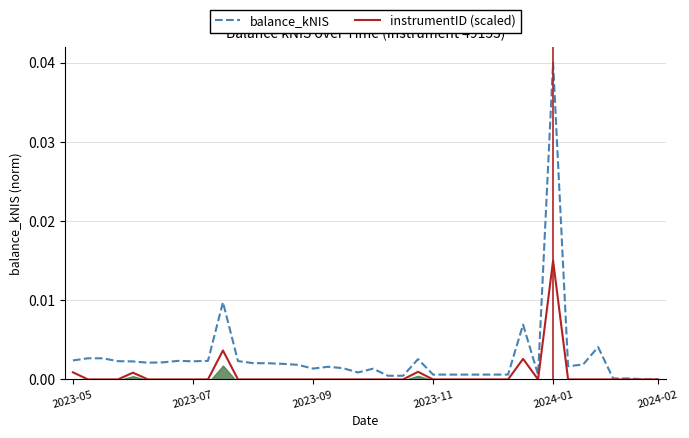

In instrumentID (scaled), how many points are lower than both neighbors (excluding endpoints)?

1